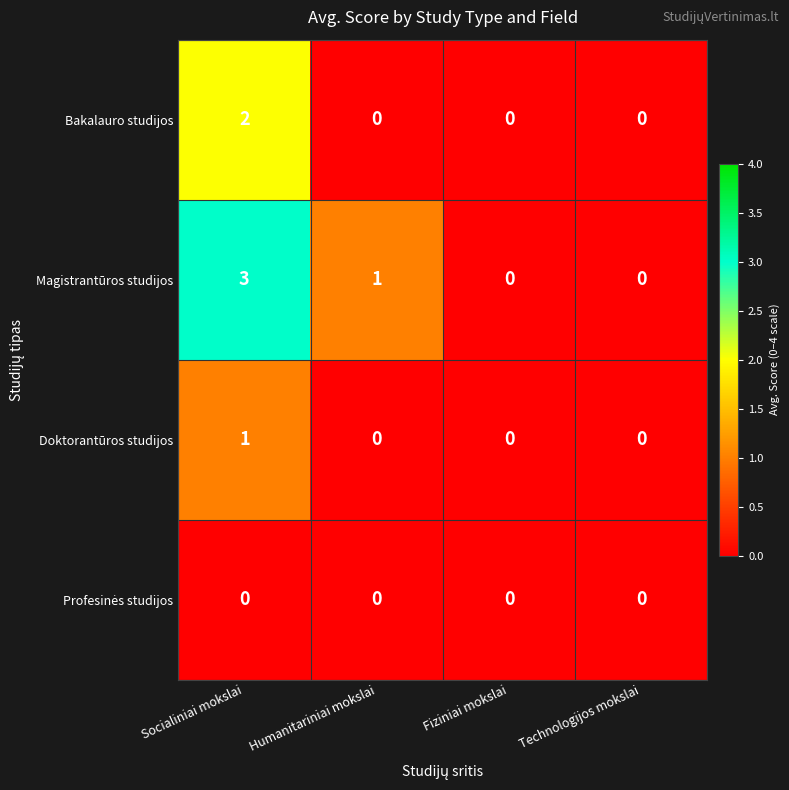

How many distinct data groups are displayed?

4